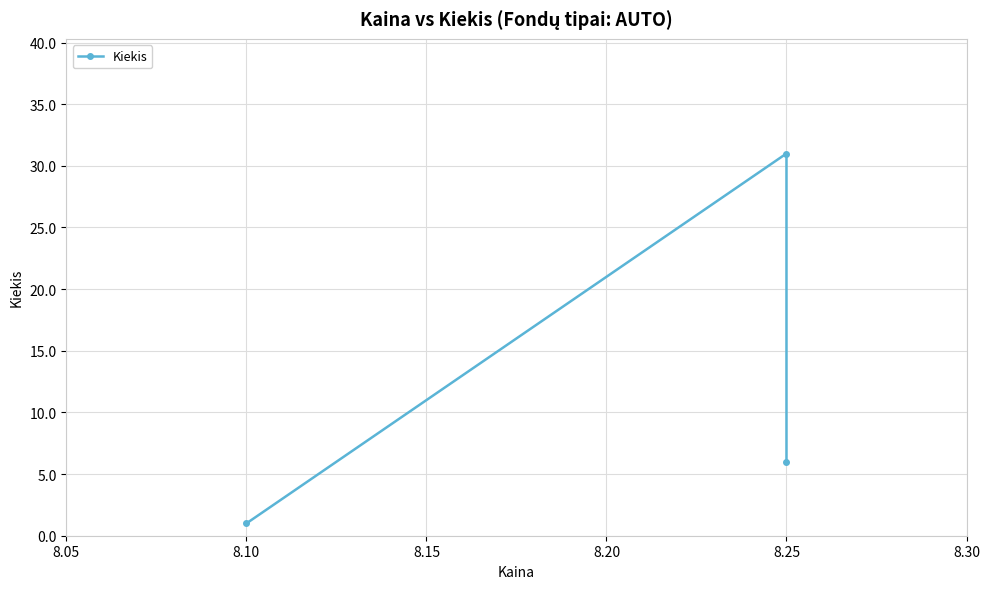

Reading left to right, list all the values displayed in this chart.

1	31	6